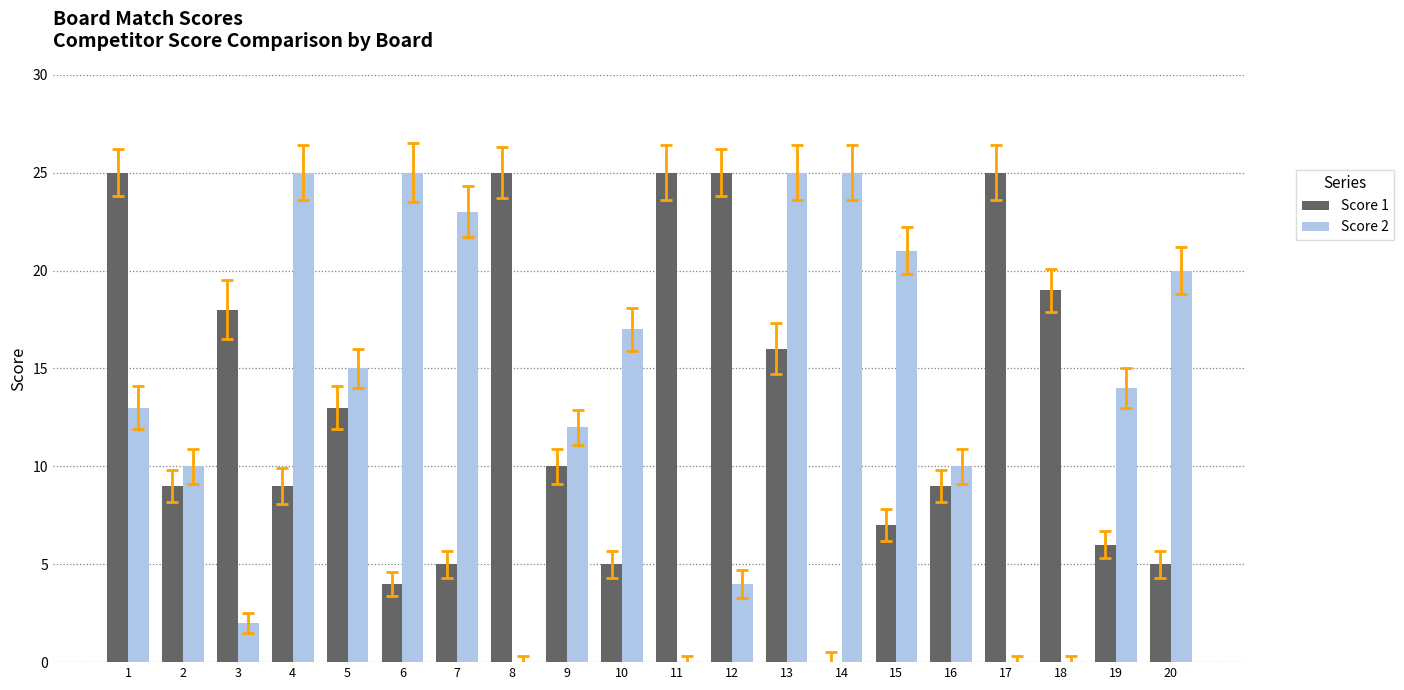

How many positive values does the Score 1 series have?

19